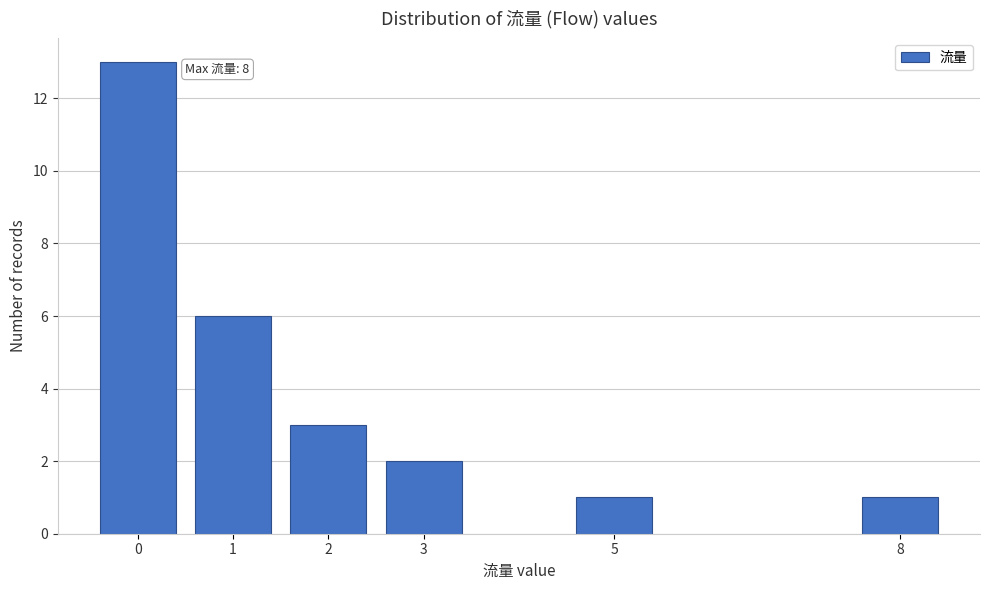

Reading left to right, list all the values displayed in this chart.

0=13	1=6	2=3	3=2	5=1	8=1